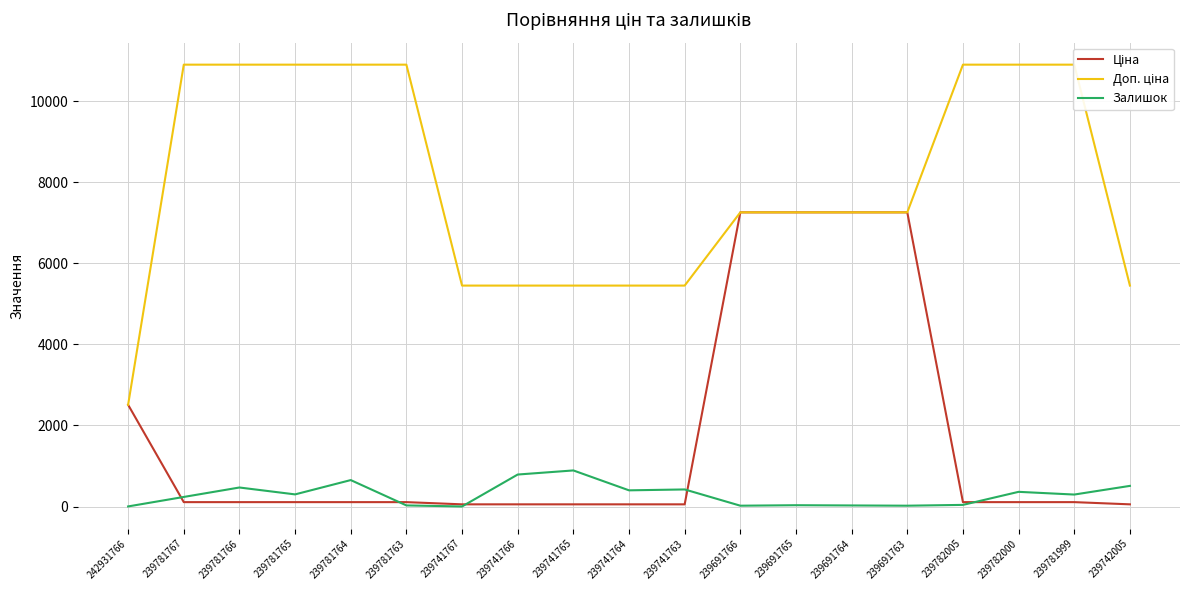

Which series has the largest total across all categories?

Доп. ціна